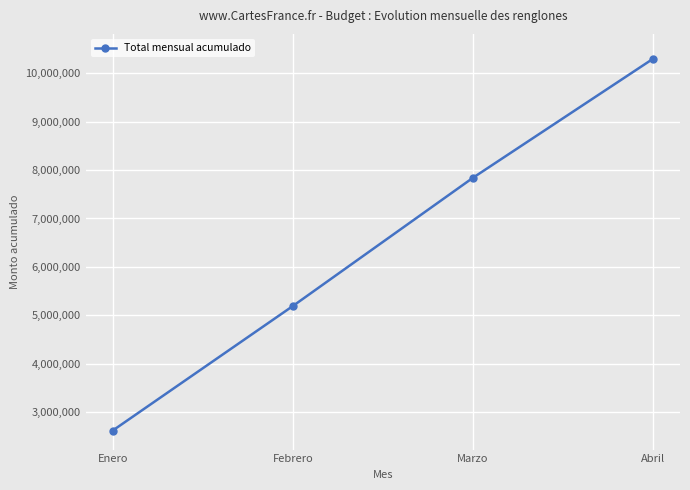

How many categories are shown in the chart?

4